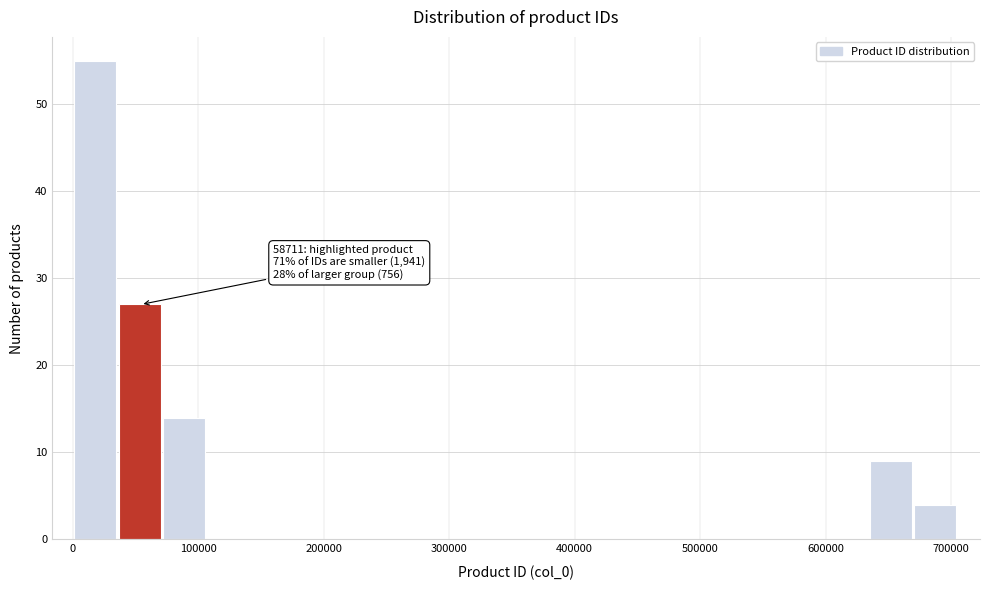

Read against the x-axis, roughly where is the centre of the tallest bar?

20000